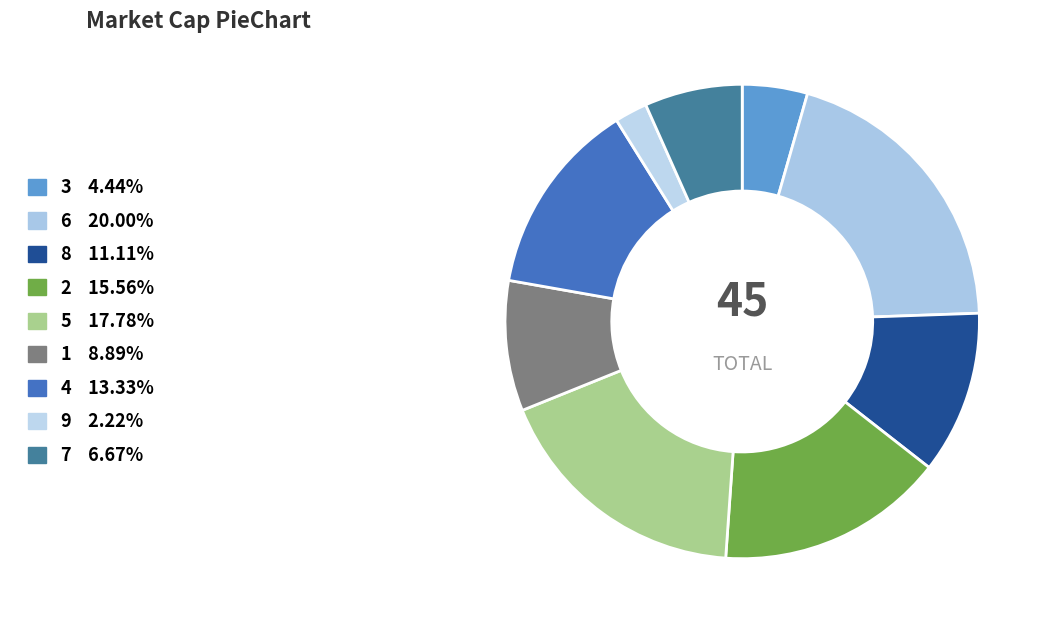

What is the largest slice in the pie chart?

6